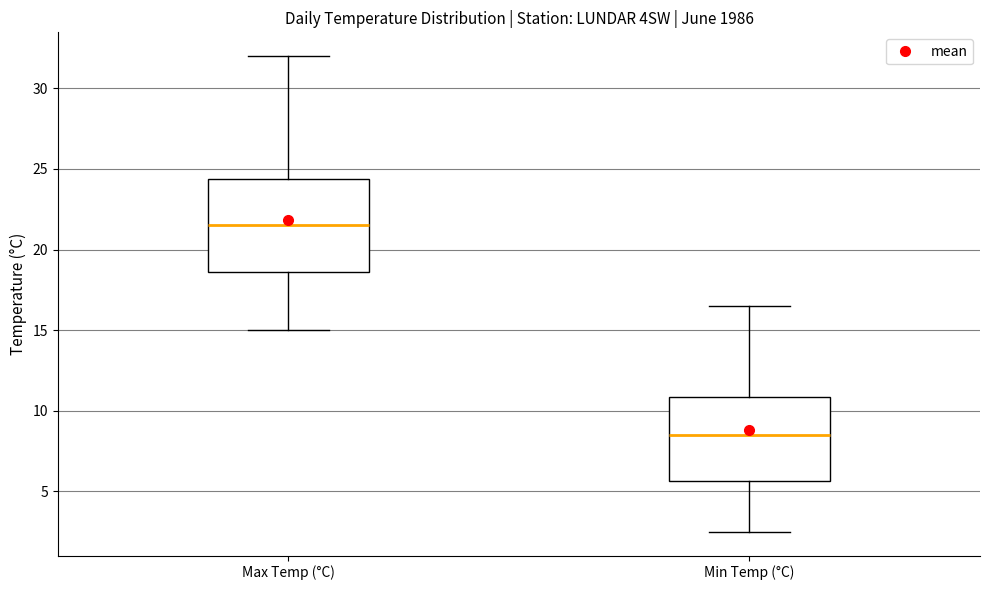

Reading left to right, read every box against the y-axis: the position of its median line, the range the box covers, and the ends of its whiskers. The values are not printed on the chart, so give them approximately, as read against the axis.

Max Temp (°C): median 21.5, box 18.5 to 24.5, whiskers 15.0 to 32.0
Min Temp (°C): median 8.5, box 5.5 to 11.0, whiskers 2.5 to 16.5